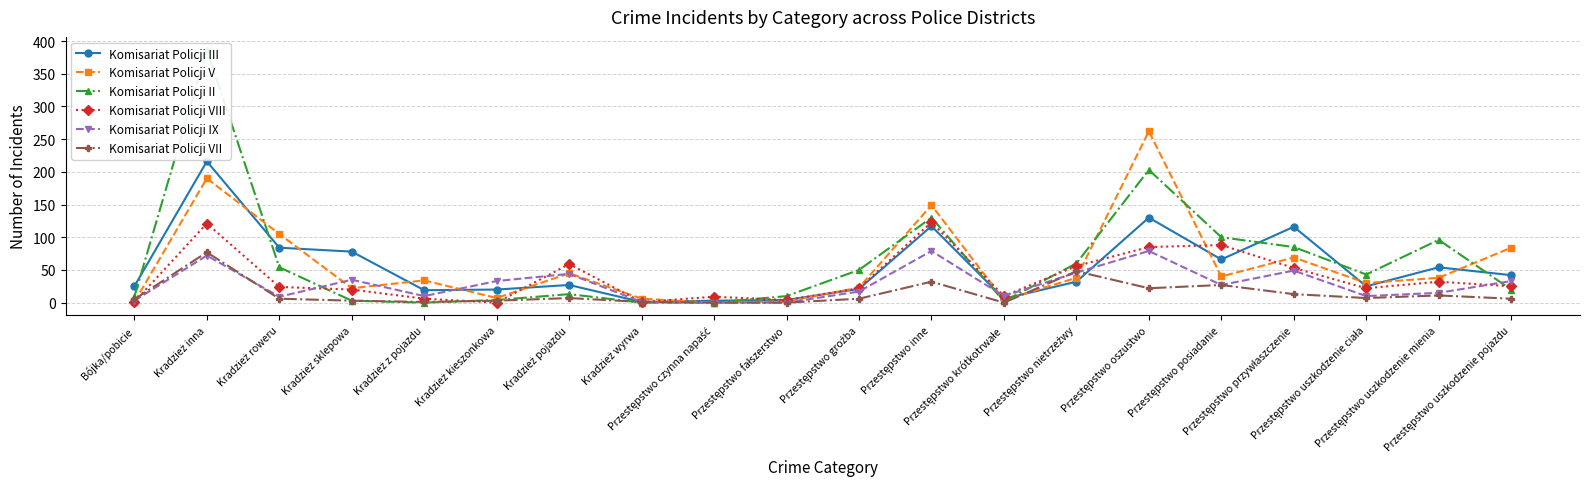

True or false: Komisariat Policji IX and Komisariat Policji II cross at least once.

True